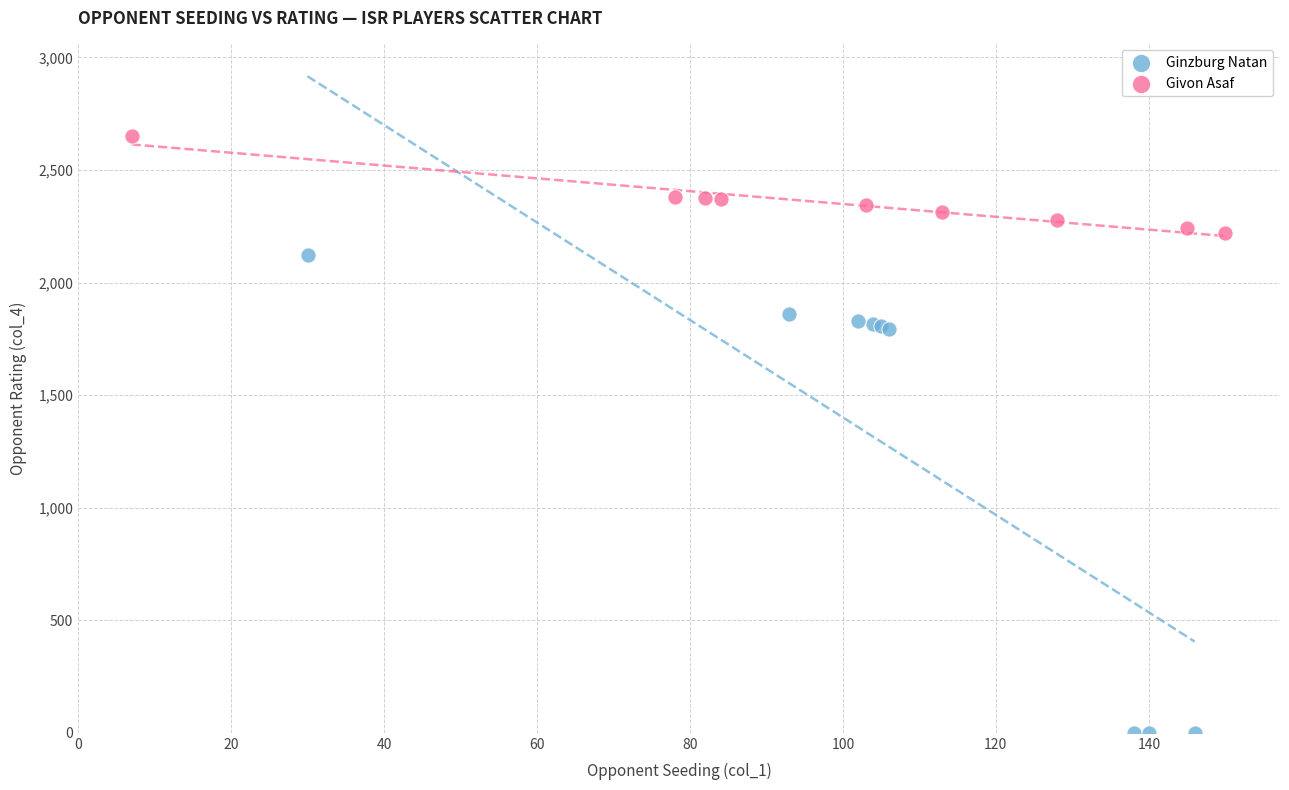

Which series contains the highest Y value?

Givon Asaf